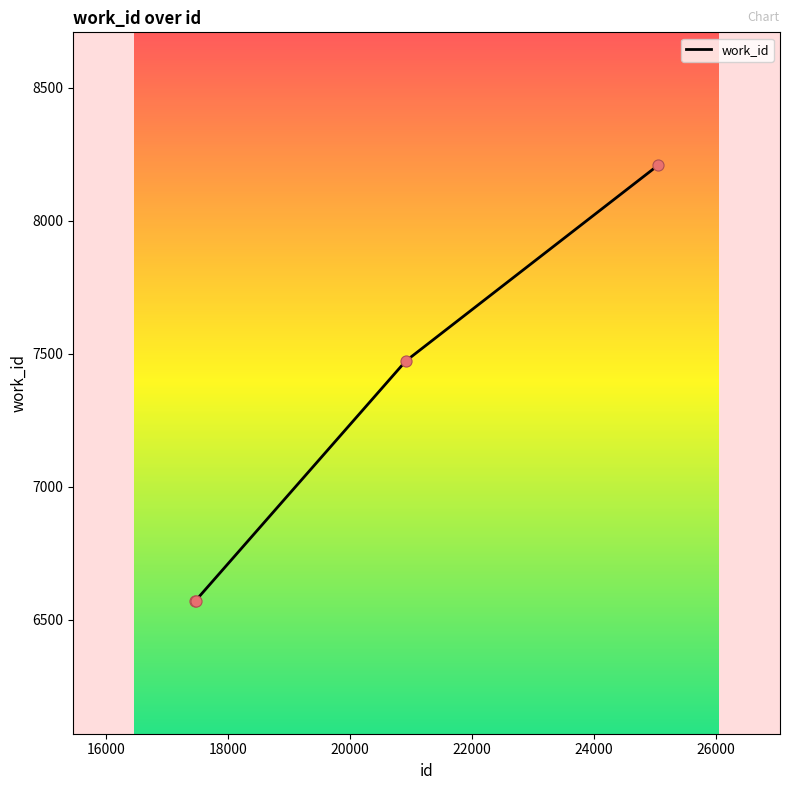

What is the greatest value displayed?

8209